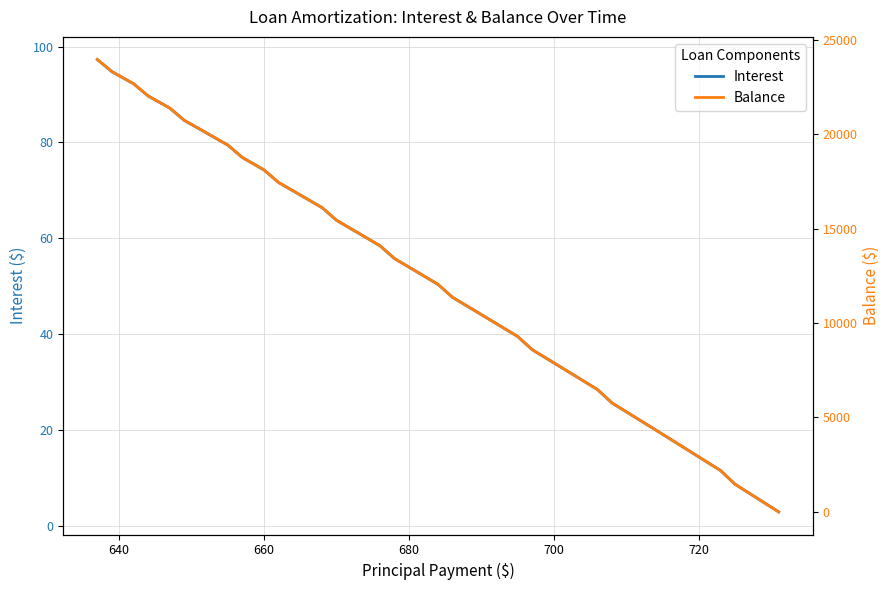

What is the maximum value for Interest?

97.3